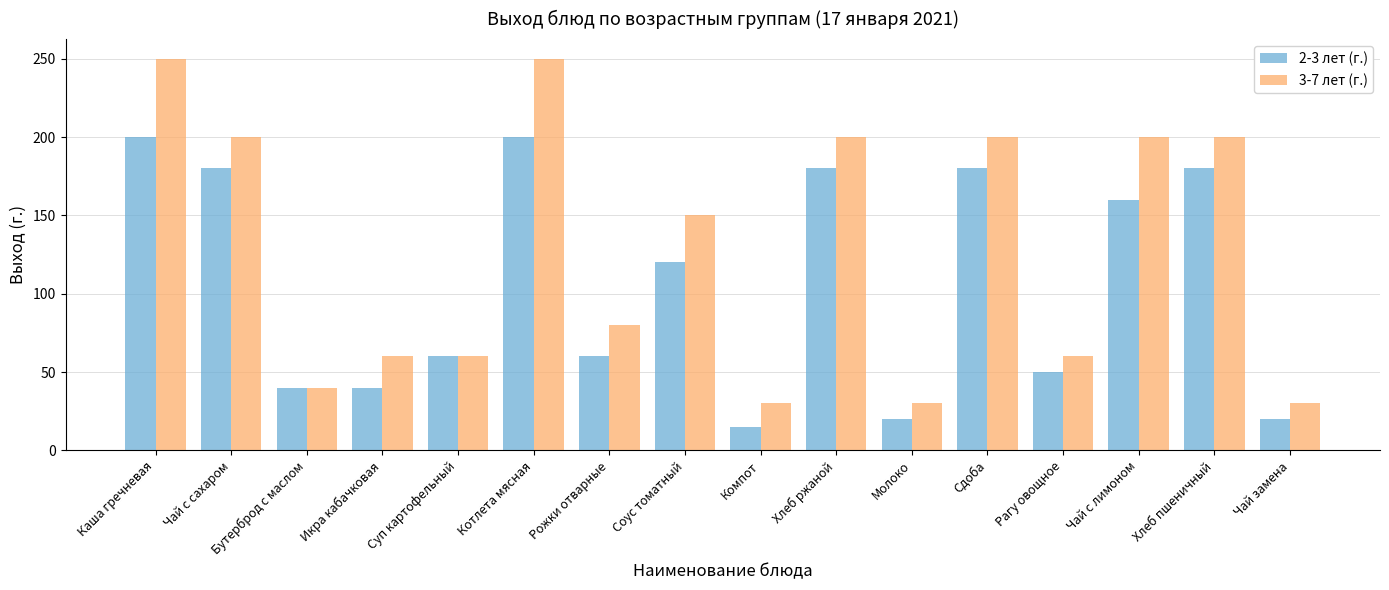

Reading right to left, list all the values displayed in this chart.

2-3 лет (г.): Чай замена=20	Хлеб пшеничный=180	Чай с лимоном=160	Рагу овощное=50	Сдоба=180	Молоко=20	Хлеб ржаной=180	Компот=15	Соус томатный=120	Рожки отварные=60	Котлета мясная=200	Суп картофельный=60	Икра кабачковая=40	Бутерброд с маслом=40	Чай с сахаром=180	Каша гречневая=200
3-7 лет (г.): Чай замена=30	Хлеб пшеничный=200	Чай с лимоном=200	Рагу овощное=60	Сдоба=200	Молоко=30	Хлеб ржаной=200	Компот=30	Соус томатный=150	Рожки отварные=80	Котлета мясная=250	Суп картофельный=60	Икра кабачковая=60	Бутерброд с маслом=40	Чай с сахаром=200	Каша гречневая=250